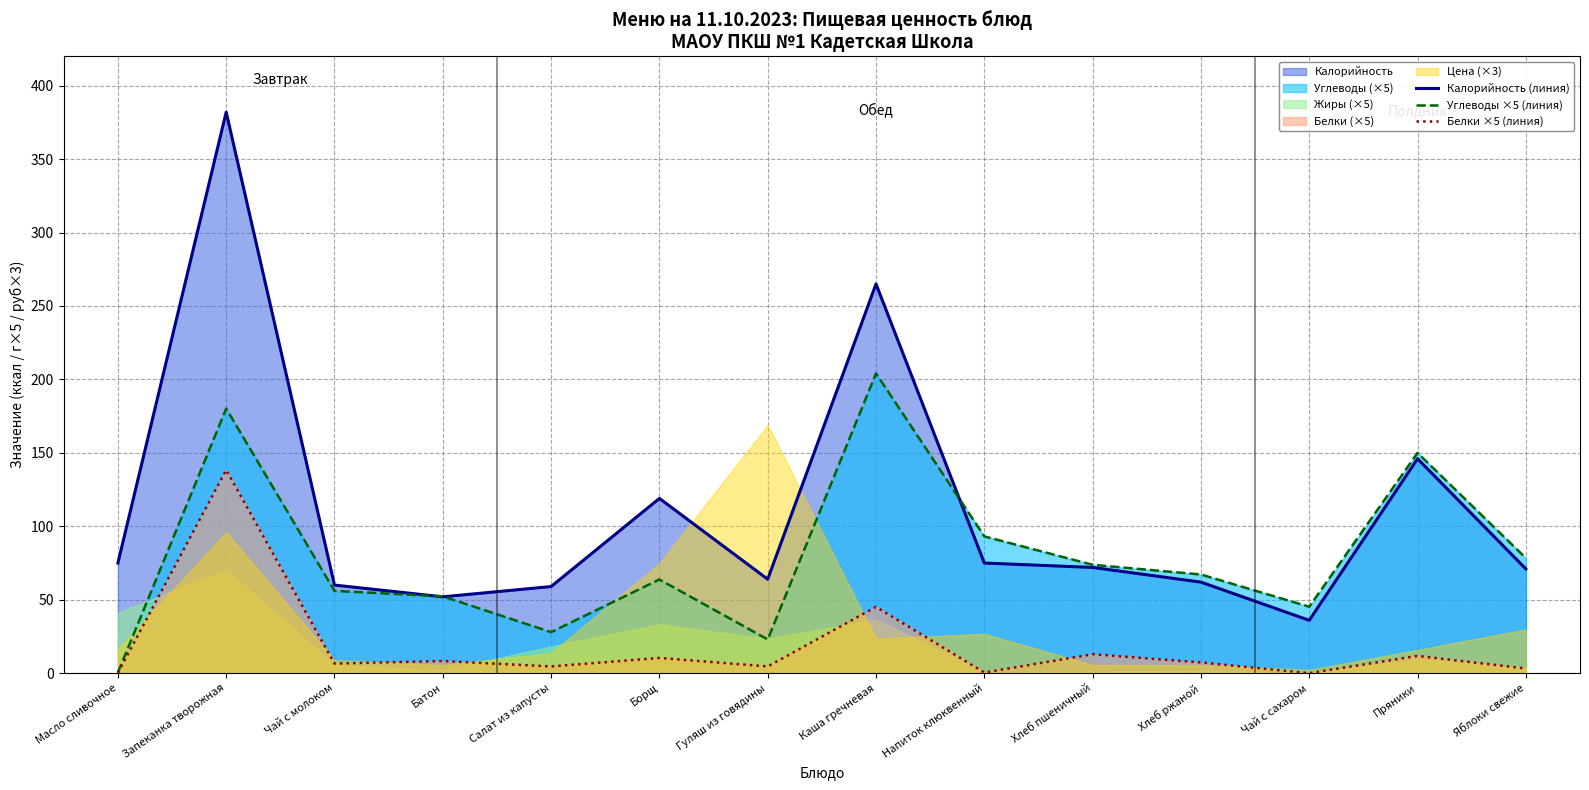

Which category has the lowest value across all series?

Чай с сахаром